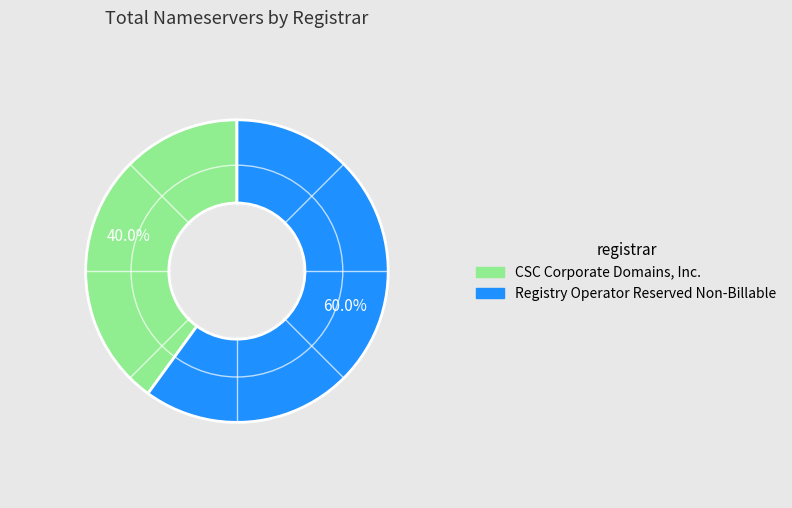

To the nearest percent, what is the average slice percentage?

50%